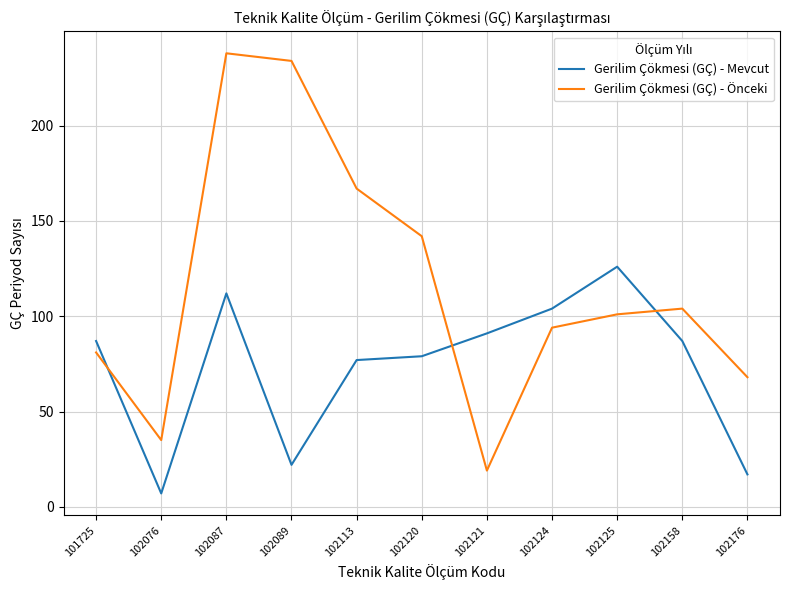

What is the smallest value displayed?

7